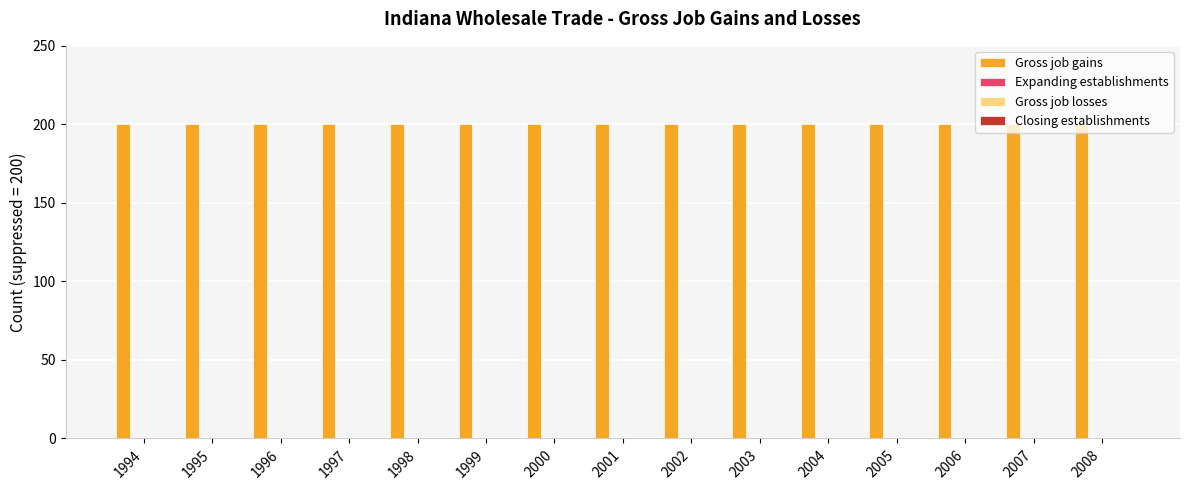

Are the bars grouped side by side (vs. stacked)?

Yes